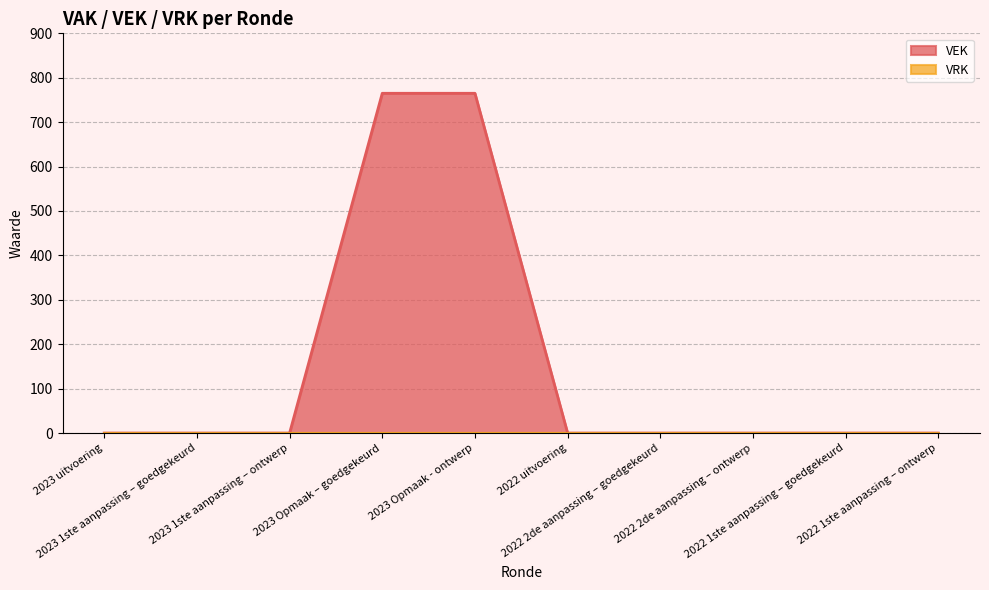

List the labels in order of value, largest first.

2023 Opmaak – goedgekeurd, 2023 Opmaak - ontwerp, 2023 uitvoering, 2023 1ste aanpassing – goedgekeurd, 2023 1ste aanpassing – ontwerp, 2022 uitvoering, 2022 2de aanpassing – goedgekeurd, 2022 2de aanpassing – ontwerp, 2022 1ste aanpassing – goedgekeurd, 2022 1ste aanpassing – ontwerp